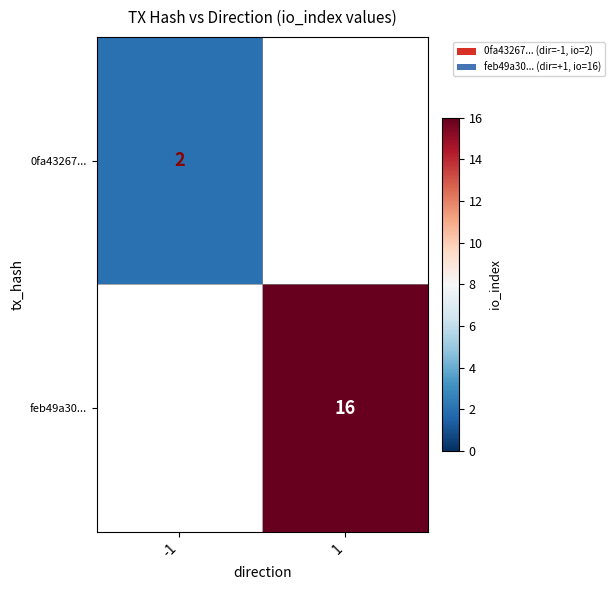

At which category does the chart reach its minimum across all series?

-1